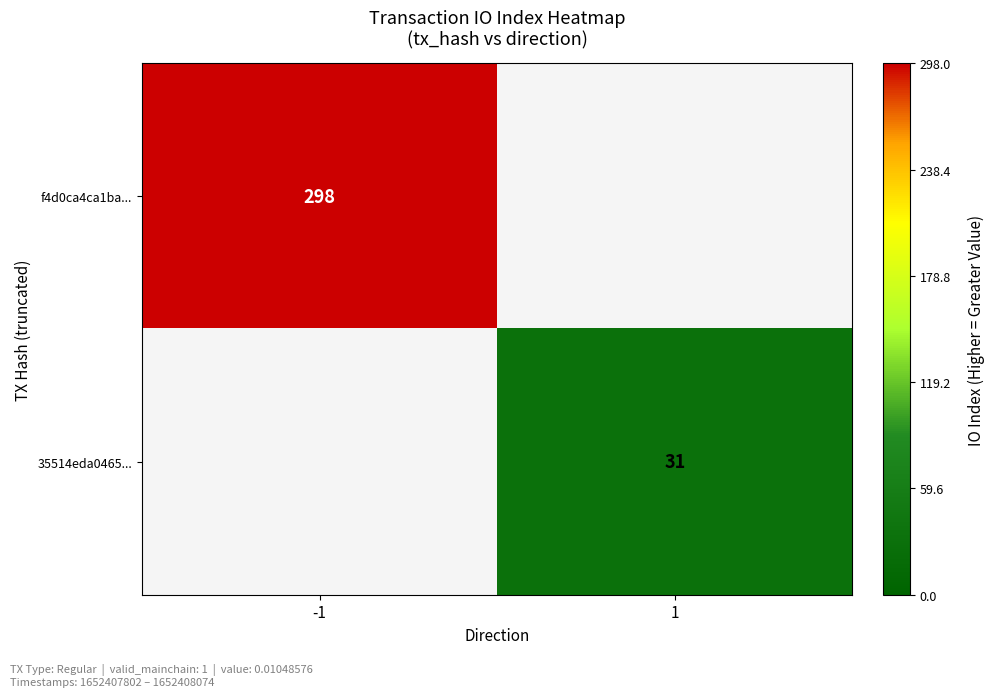

The value of 35514eda0465... at 1 is 21. True or false?

False